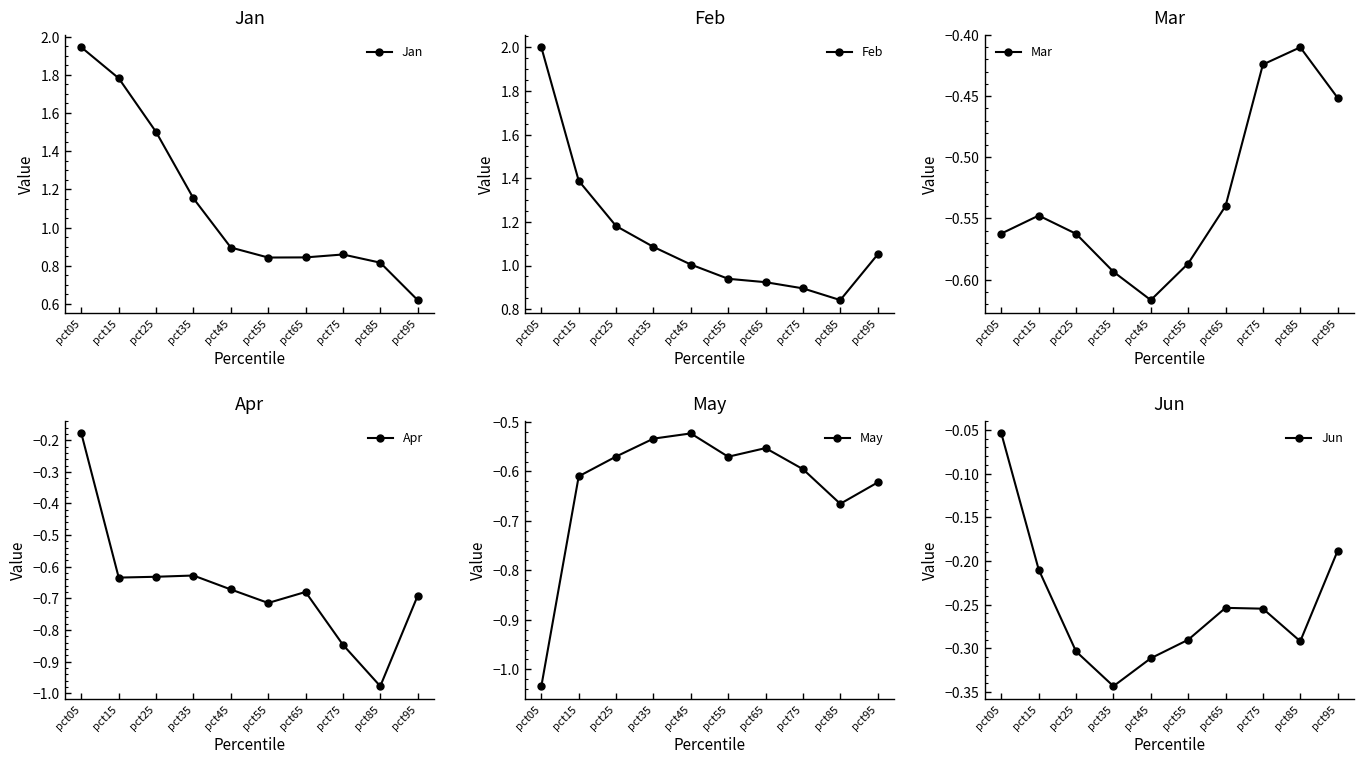

What is the total value across all series at pct45?

-0.2